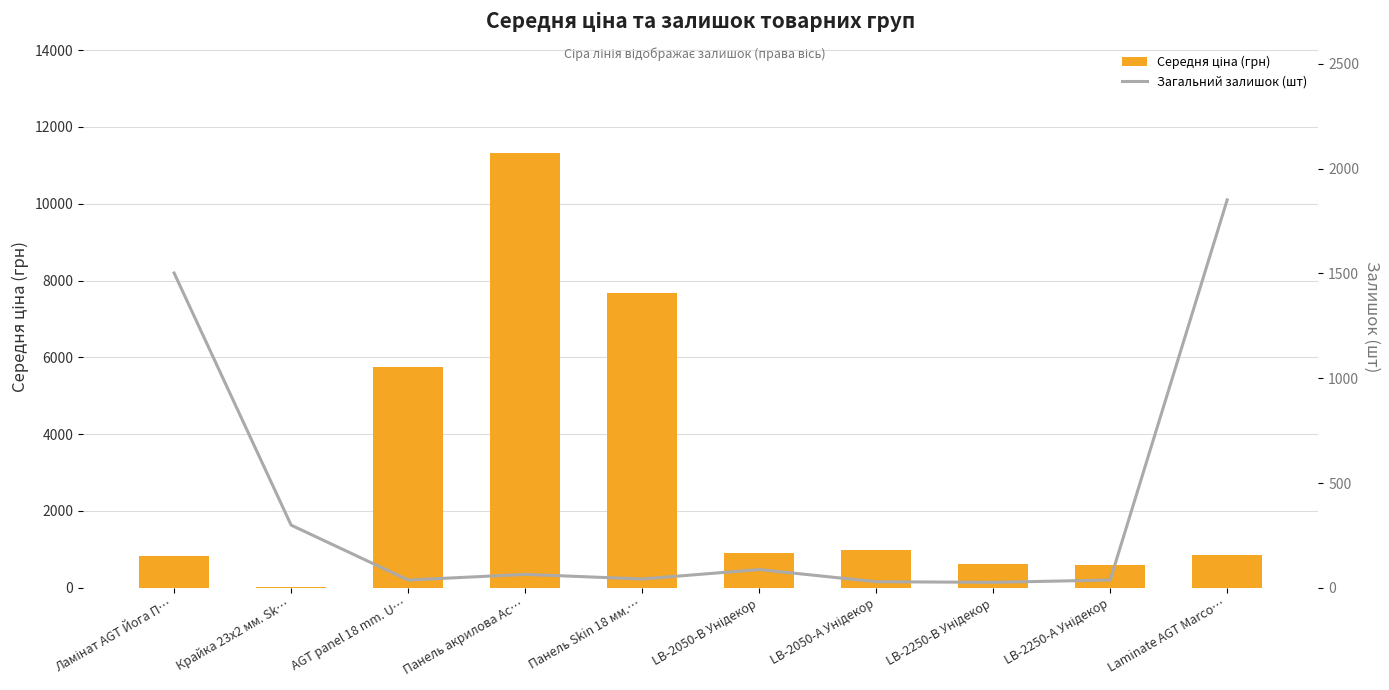

What are all the series names shown in the legend?

Середня ціна (грн), Загальний залишок (шт)